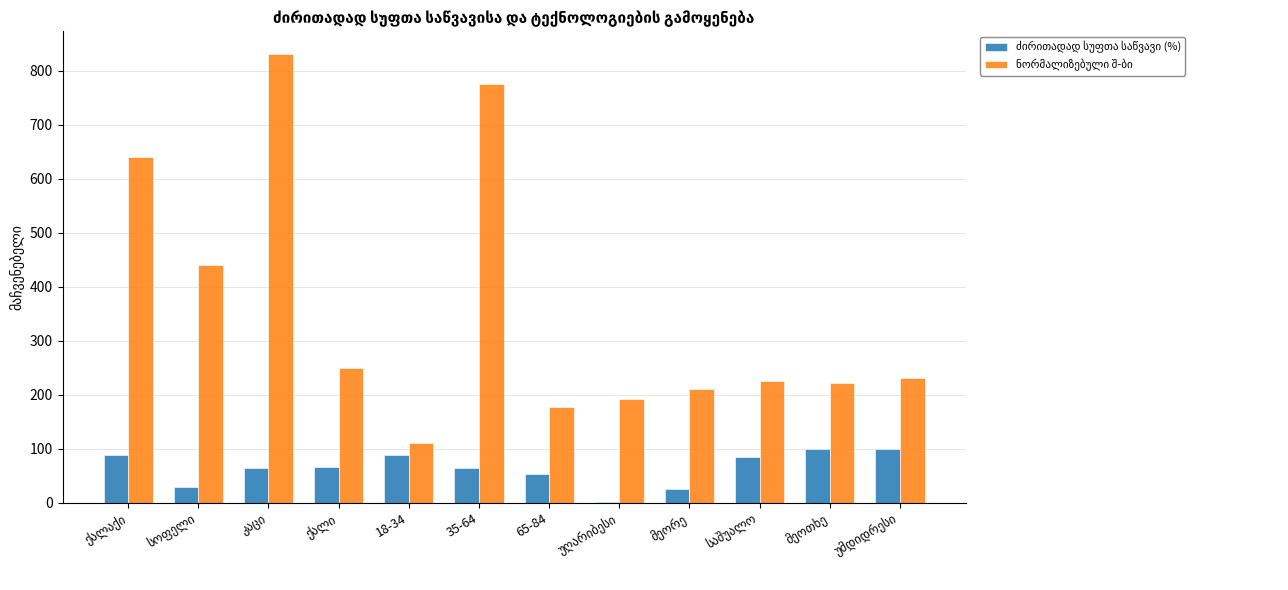

What position from the right is კაცი?

10